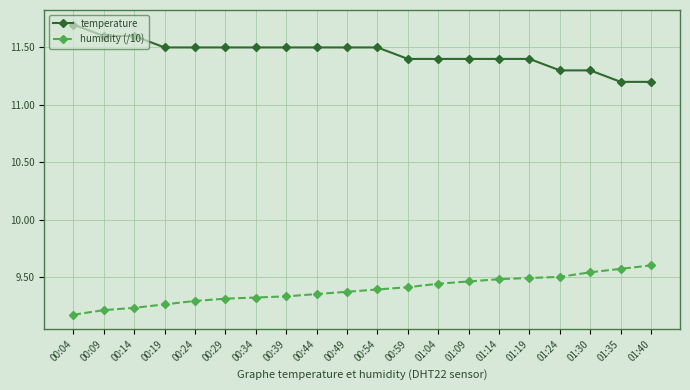

What are all the series names shown in the legend?

temperature, humidity (/10)